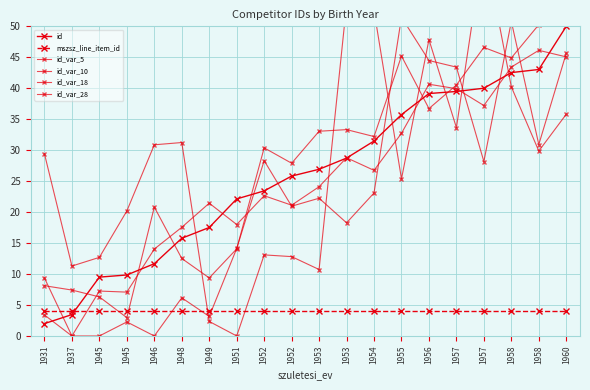

At which category does id_var_28 reach its first local valley?

1937